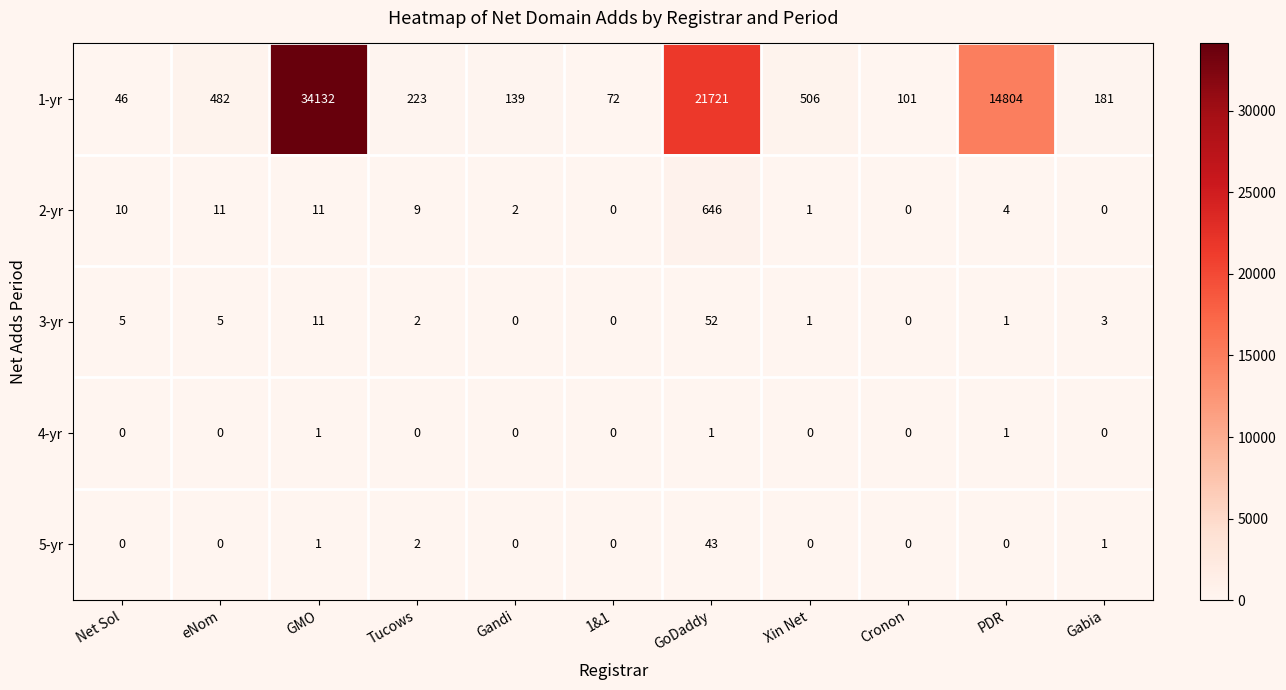

What is the highest value of the 2-yr series?

646